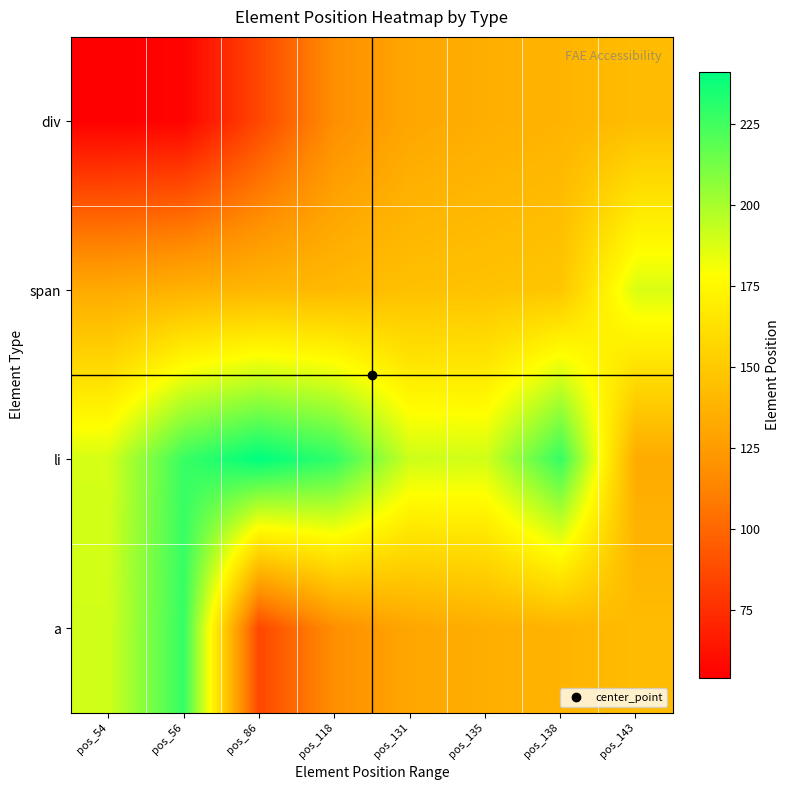

Rank the series by their maximum value, from highest to lowest.

li, a, span, div